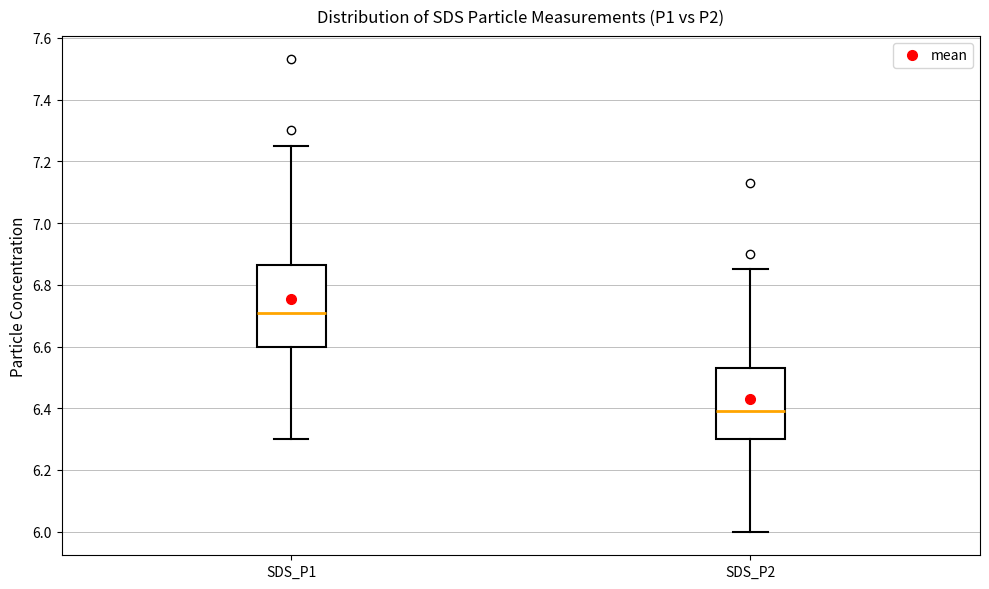

Reading left to right, transcribe this box plot: for each box, give where its median line is, the range the box spans, and where its two whiskers end, as read against the y-axis. The values are not printed on the chart, so give them approximately, as read against the axis.

SDS_P1: median 6.72, box 6.60 to 6.86, whiskers 6.30 to 7.26
SDS_P2: median 6.40, box 6.30 to 6.54, whiskers 6.00 to 6.86